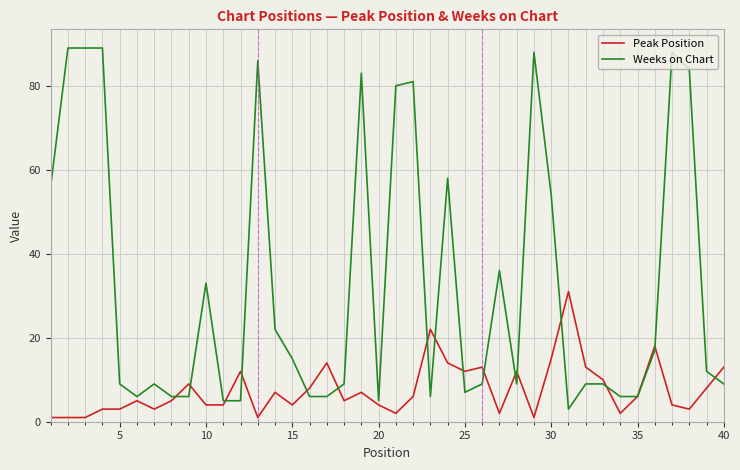

Which series has the largest total across all categories?

Weeks on Chart